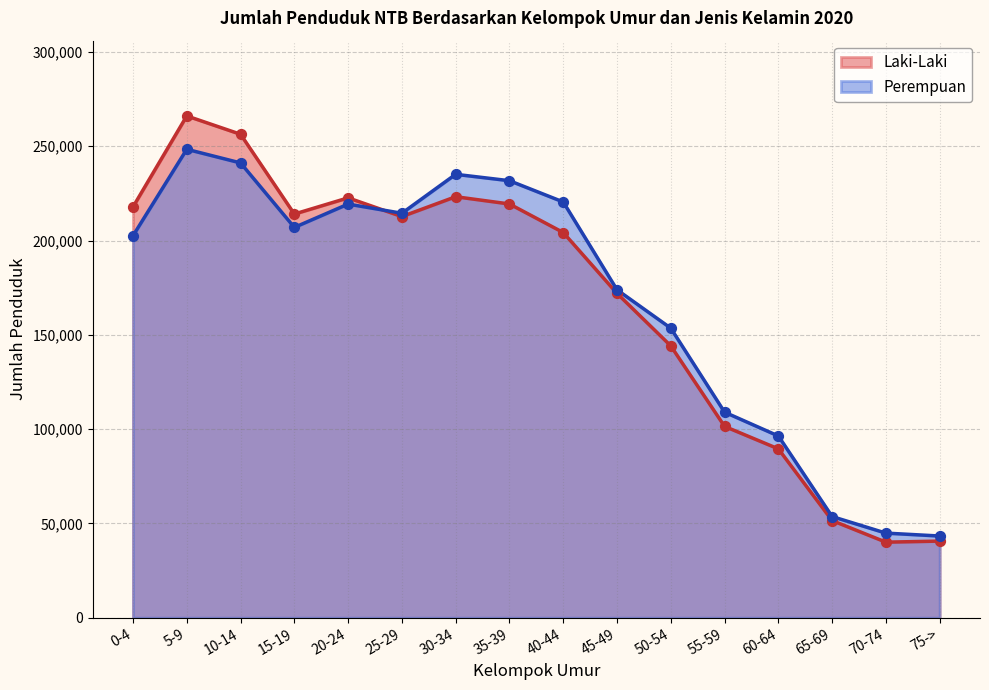

What is the total value across all series at 60-64?

185914